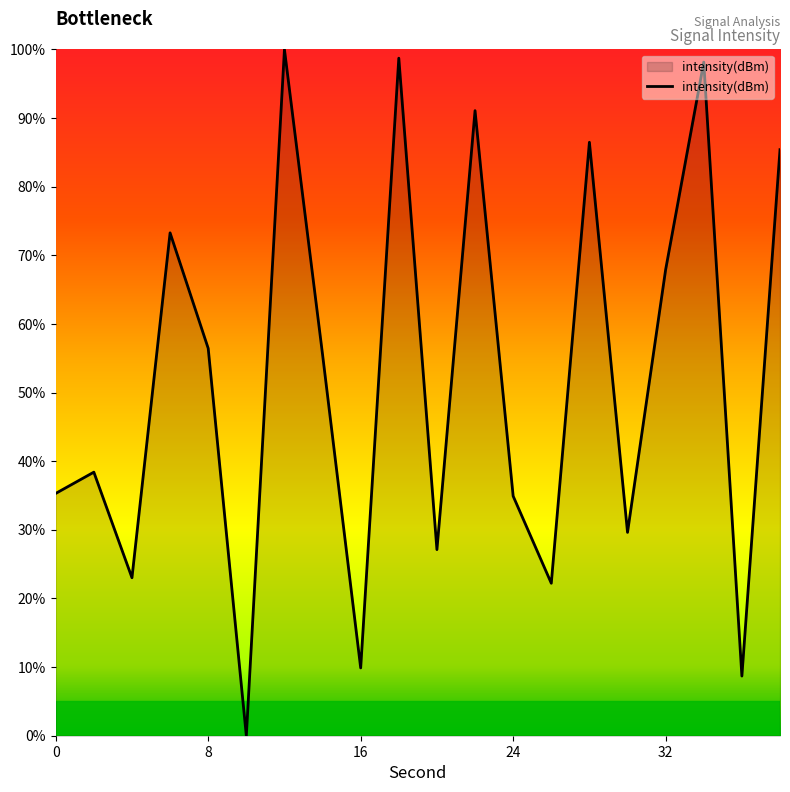

What is the greatest value displayed?

100.0